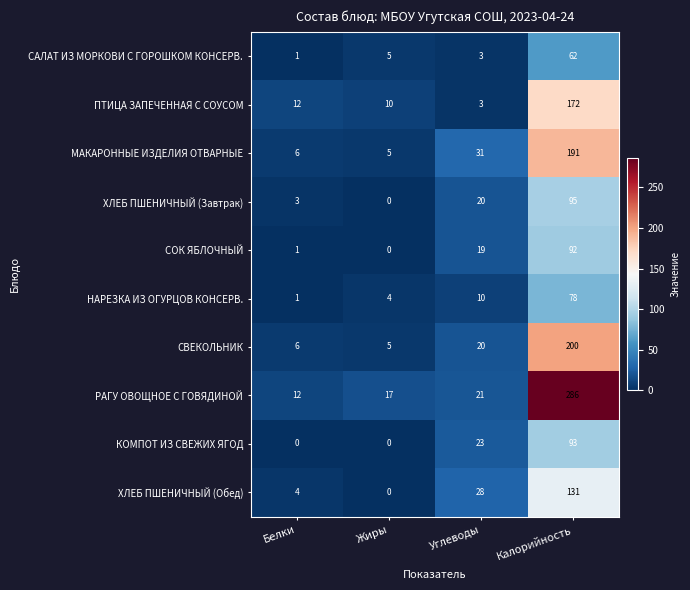

Which series changed the most between Белки and Углеводы?

МАКАРОННЫЕ ИЗДЕЛИЯ ОТВАРНЫЕ